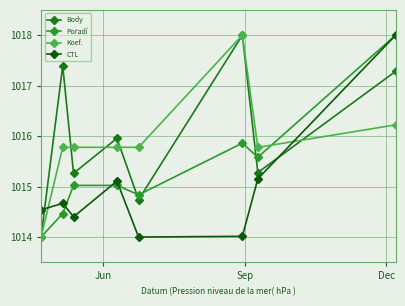

In Body, how many points are lower than both neighbors (excluding endpoints)?

3